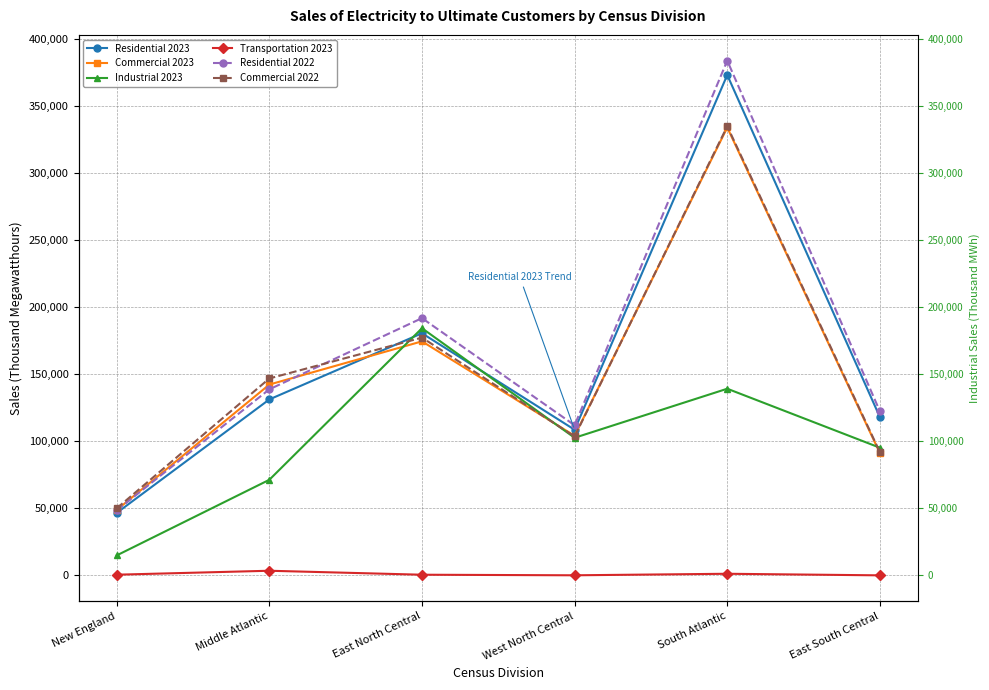

Count the number of data series in this chart.

6